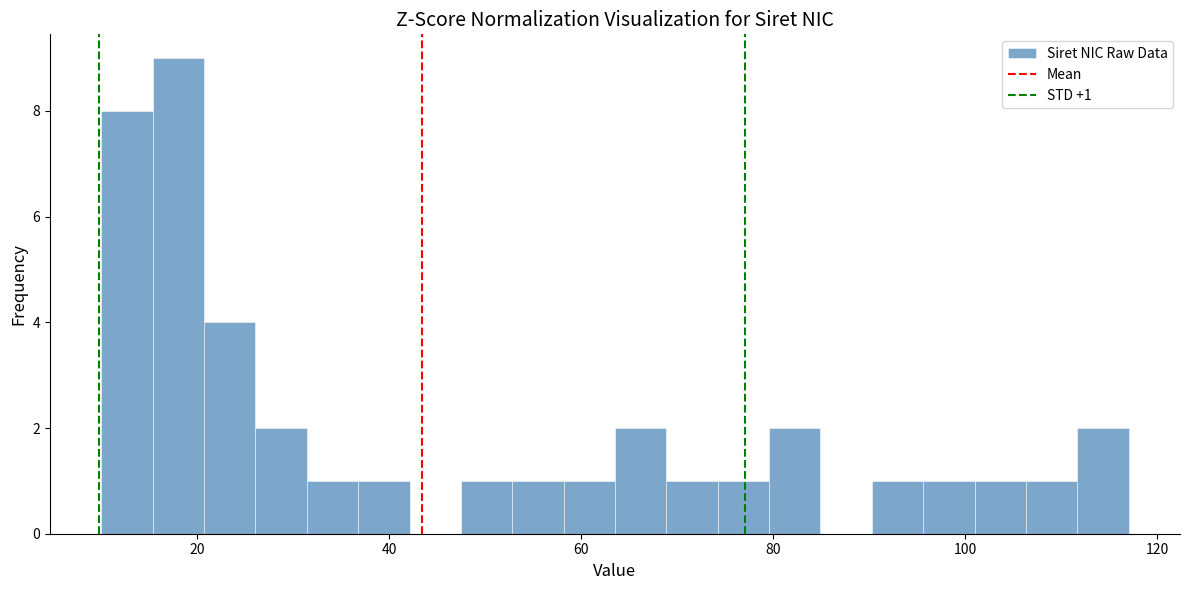

Around what value on the x-axis is the tallest bar? Give the approximate position of its centre, as read against the axis.

18